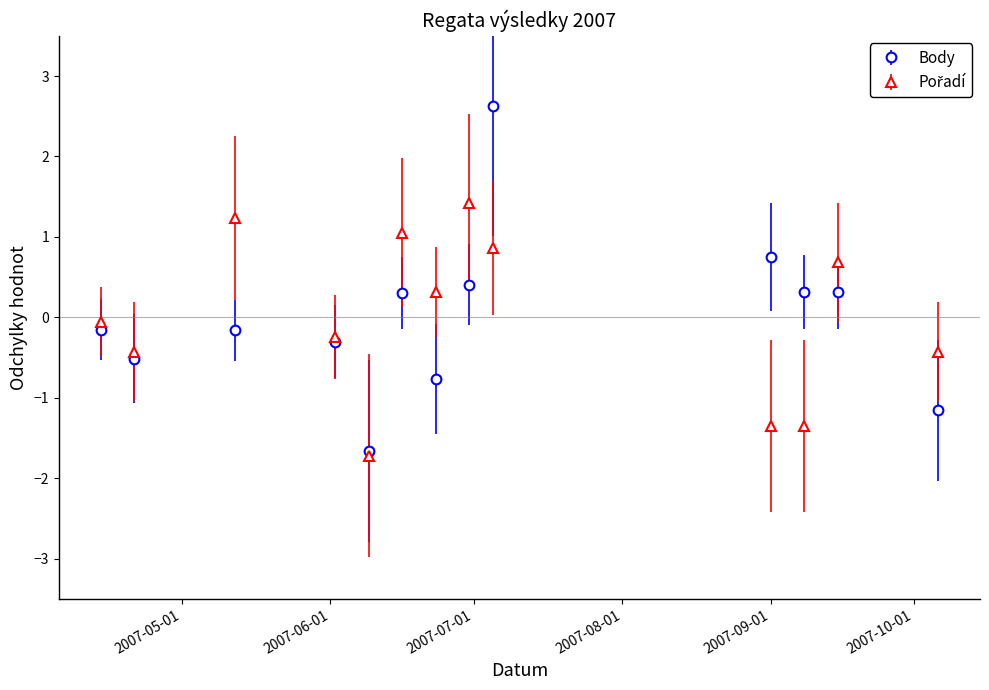

What is the value of the Body point at the 9th from the left?

2.6